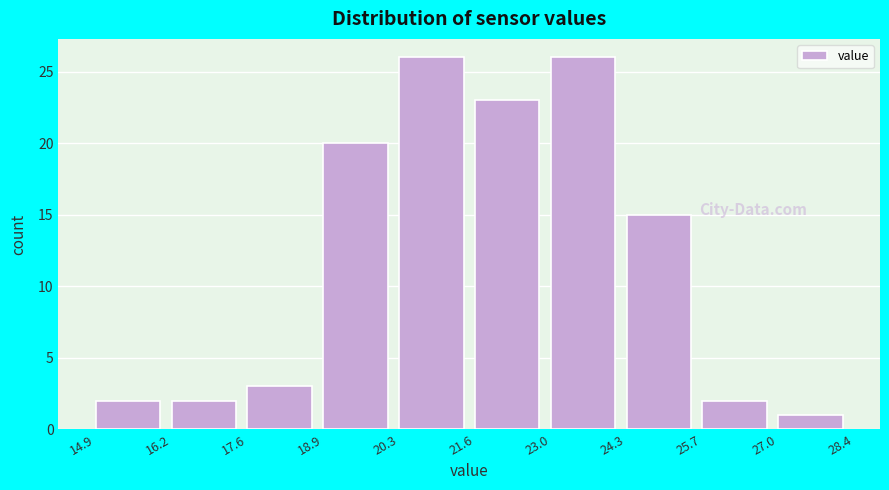

Reading left to right, transcribe this chart: for each bar, give the range it covers on the x-axis and its height. The values are not printed on the chart, so give them approximately, as read against the axis.

14.9 to 16.2: 2
16.2 to 17.6: 2
17.6 to 18.9: 3
18.9 to 20.3: 20
20.3 to 21.6: 26
21.6 to 23.0: 23
23.0 to 24.3: 26
24.3 to 25.7: 15
25.7 to 27.0: 2
27.0 to 28.4: 1